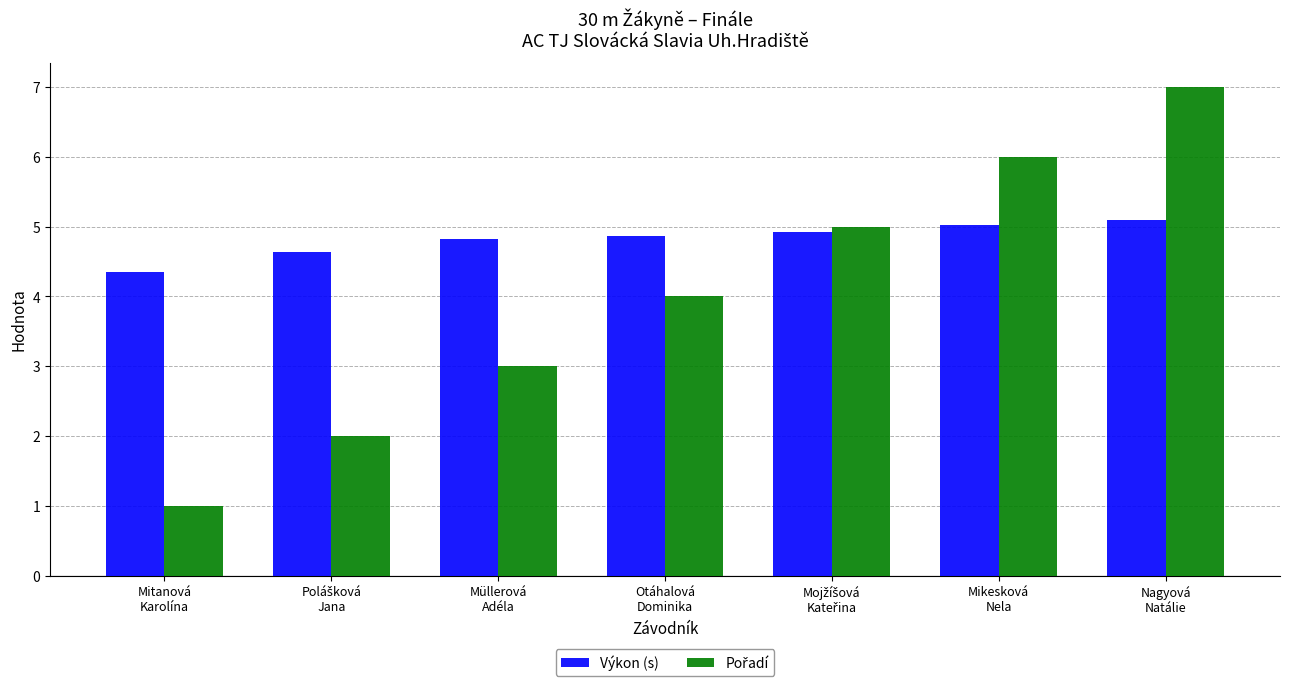

At how many categories does at least one series exceed 1?

7